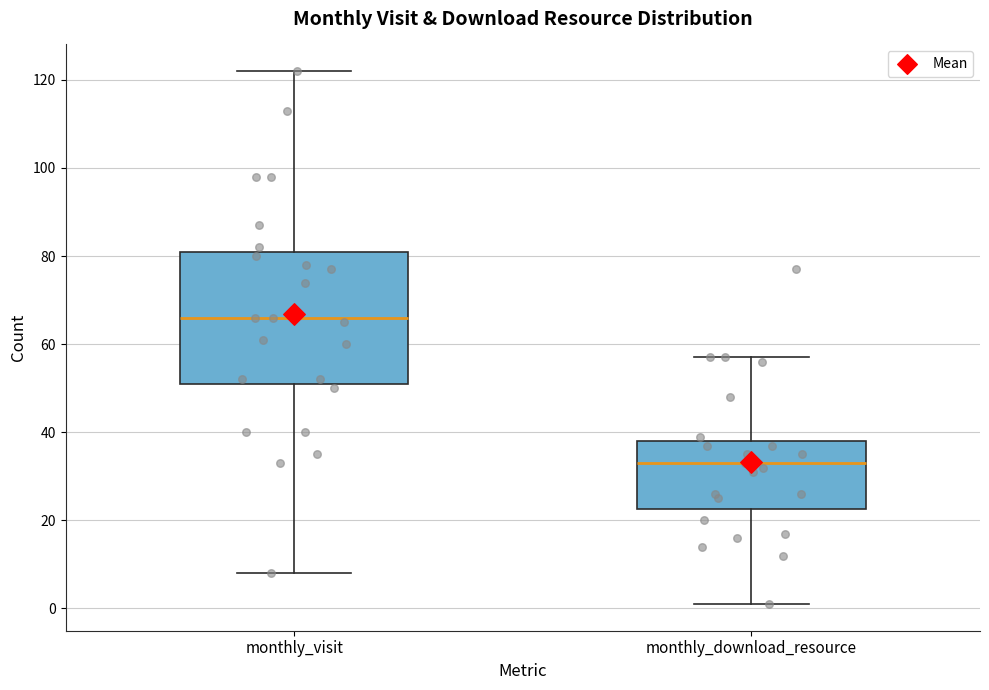

Which box is the tallest, from its lower edge to its upper edge?

monthly_visit